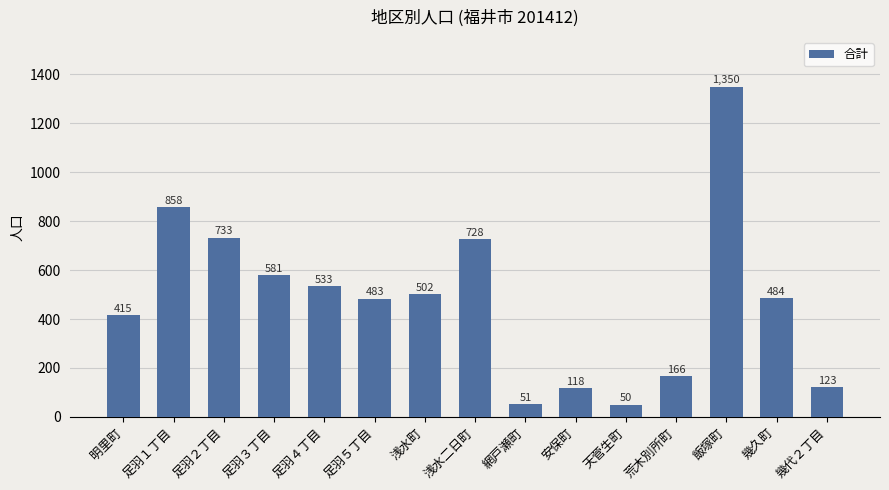

Rank the categories by value from lowest to highest.

天菅生町, 網戸瀬町, 安保町, 幾代２丁目, 荒木別所町, 明里町, 足羽５丁目, 幾久町, 浅水町, 足羽４丁目, 足羽３丁目, 浅水二日町, 足羽２丁目, 足羽１丁目, 飯塚町